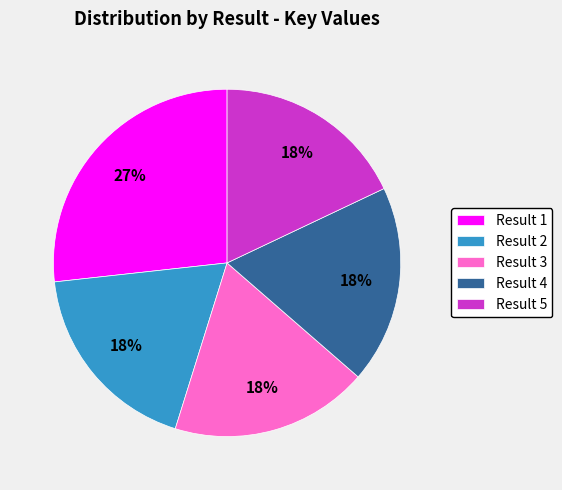

To the nearest percent, what is the average slice percentage?

20%